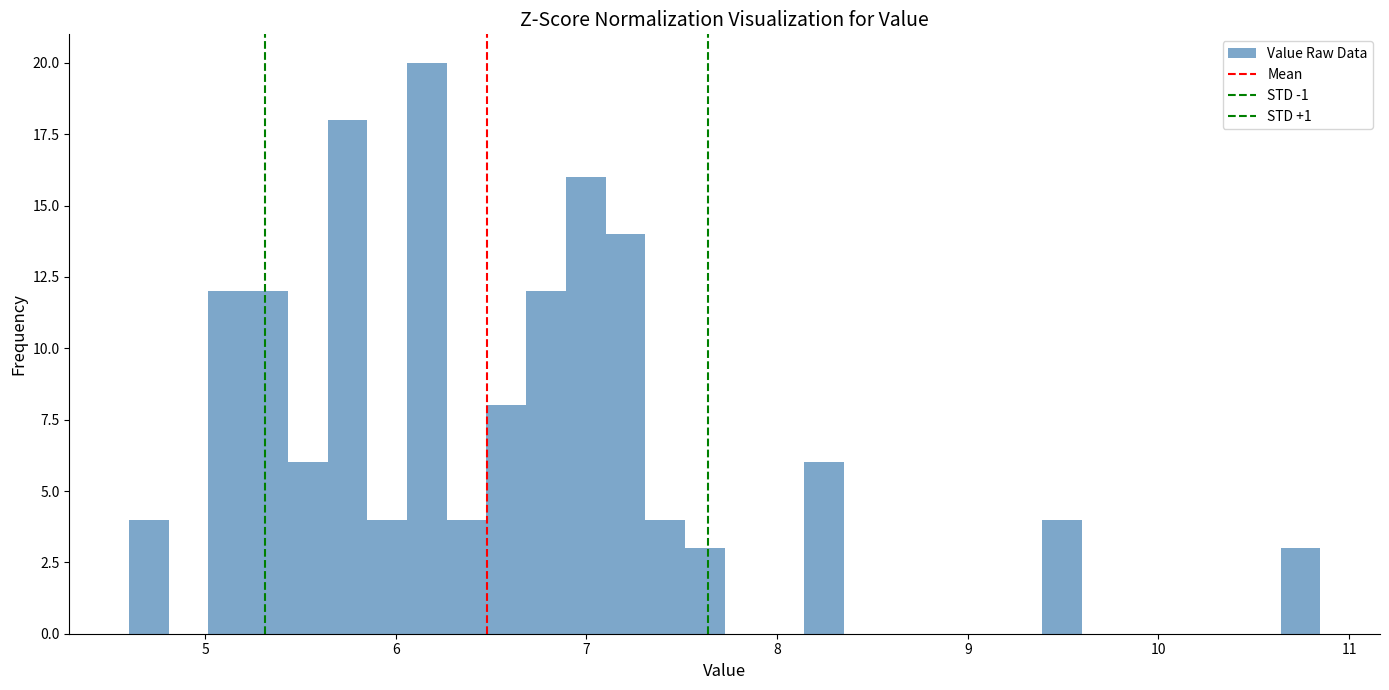

Read against the x-axis, roughly where is the centre of the tallest bar?

6.2